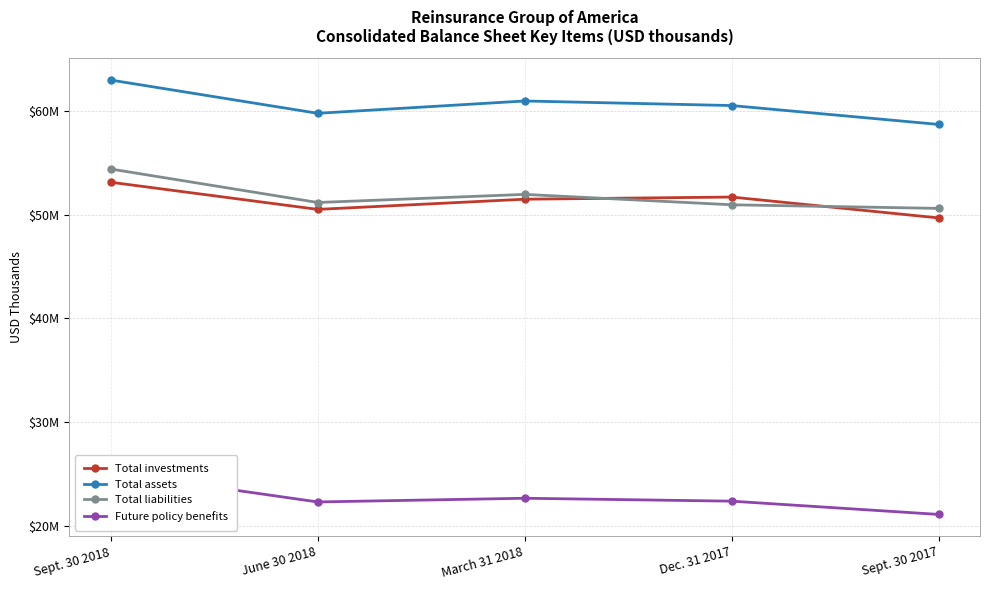

What is the difference between the highest and lowest values at March 31 2018?

38309580